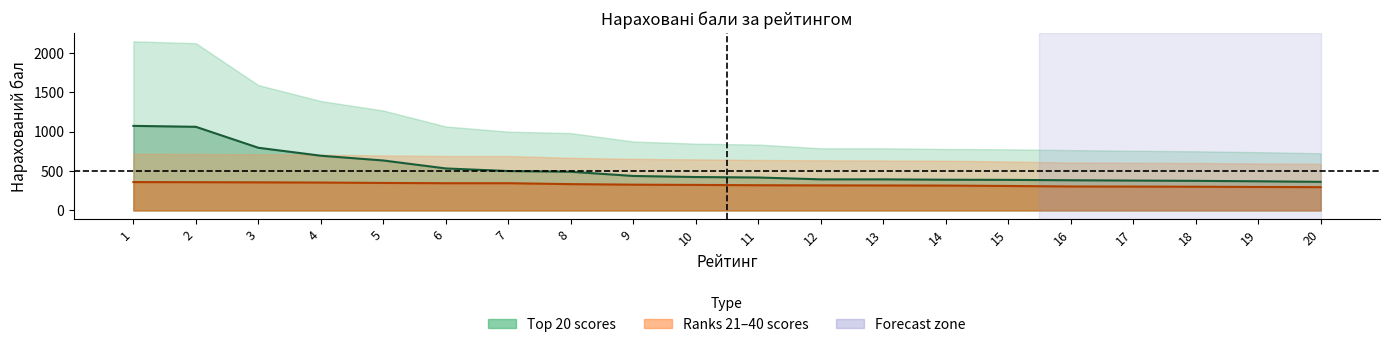

What is the average value of the Ranks 21-40 scores series?

326.8